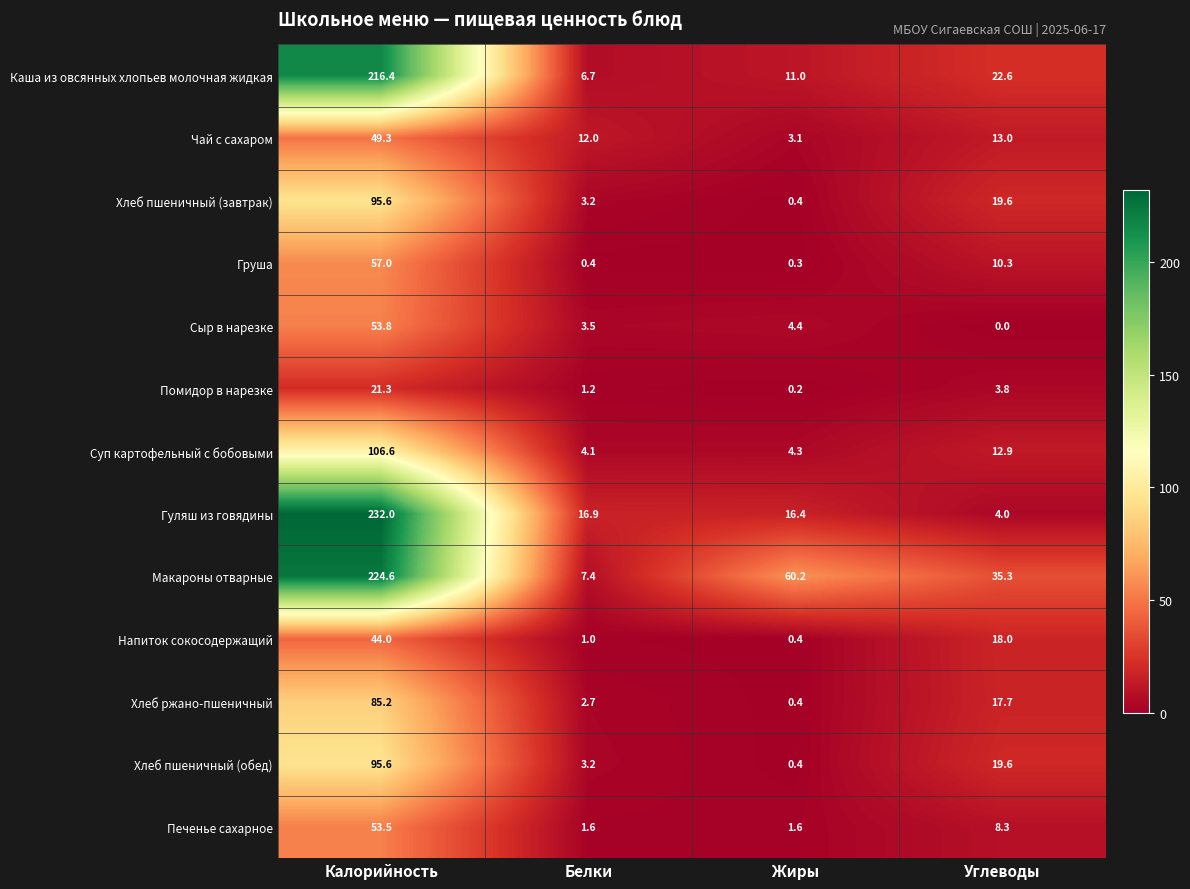

What is the difference between the Суп картофельный с бобовыми values at Углеводы and Калорийность?

93.7